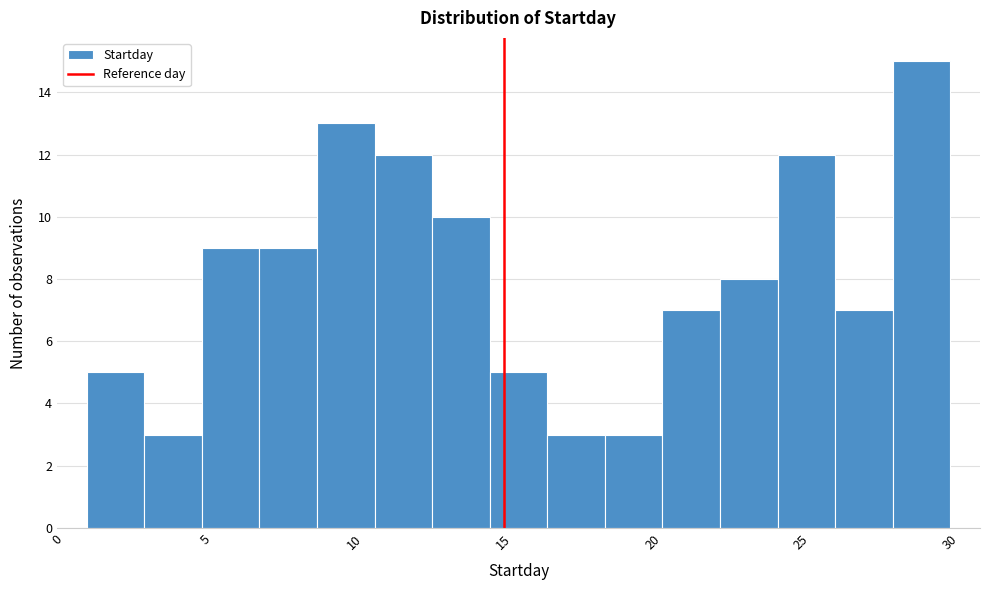

Around what value on the x-axis is the tallest bar? Give the approximate position of its centre, as read against the axis.

29.0